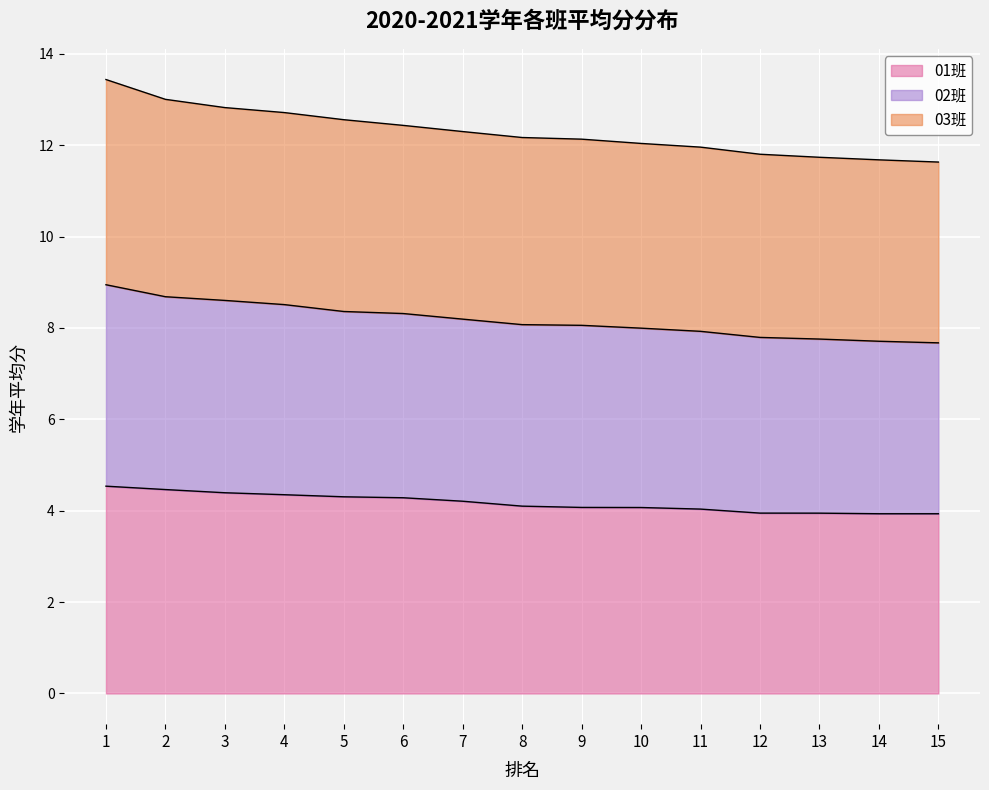

True or false: 01班 has a value of 3.9 at 13.

True